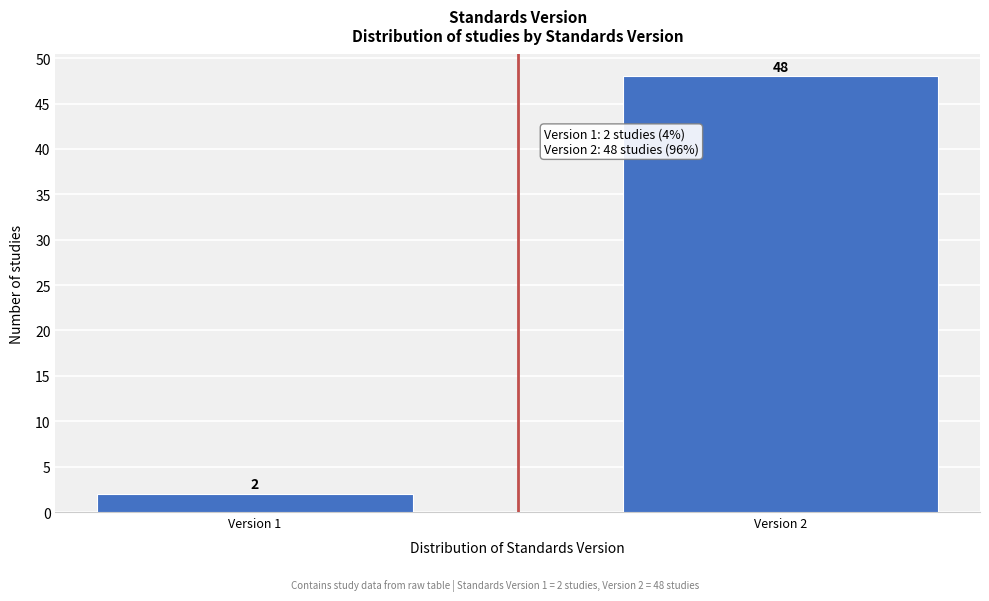

Reading left to right, extract all data points from this chart.

Version 1=2	Version 2=48